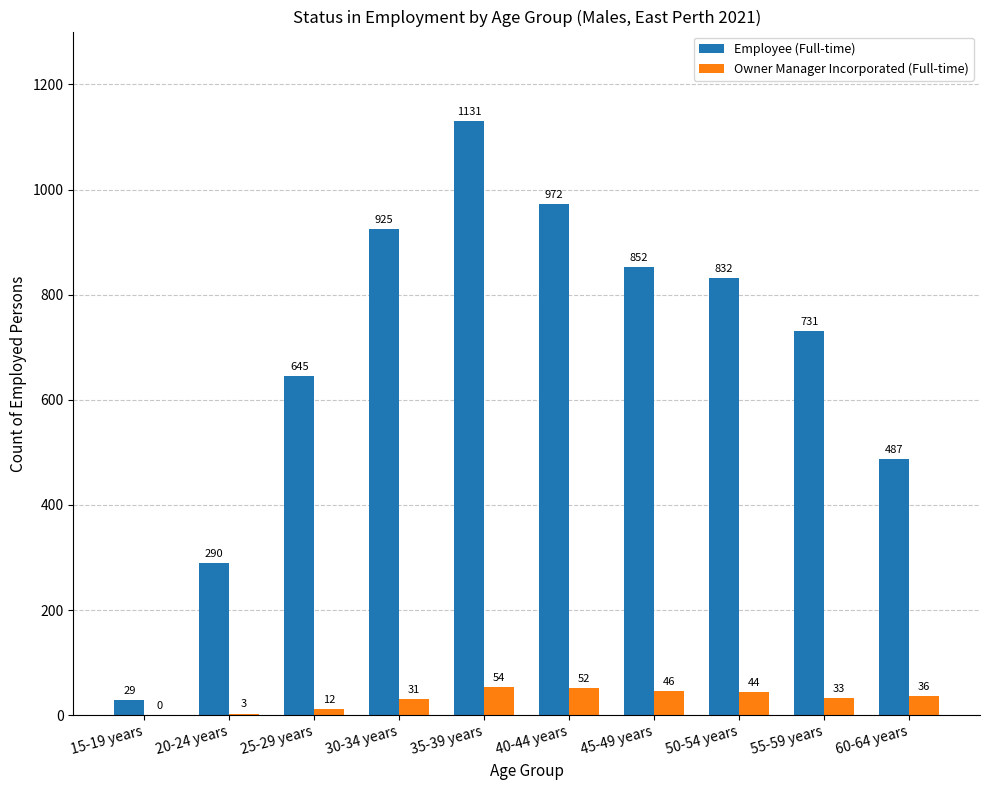

What is the sum of the Employee (Full-time) values at 50-54 years and 40-44 years?

1804